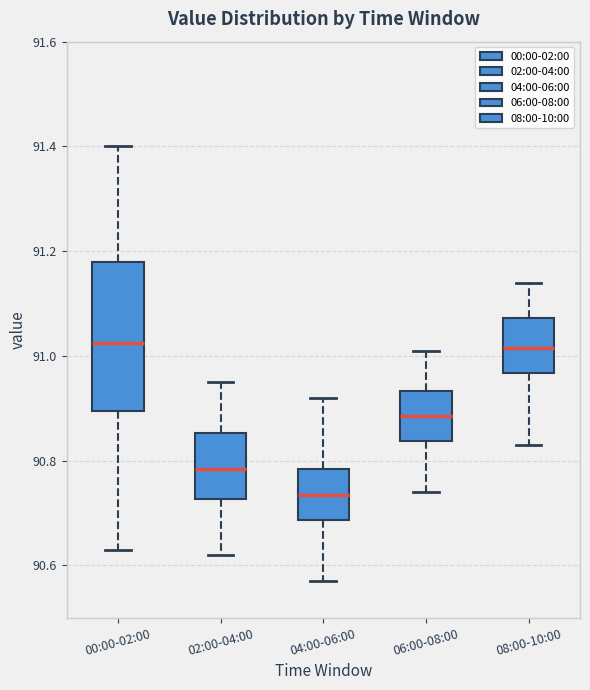

Where does the upper whisker of the box for 02:00-04:00 end on the y-axis? The values are not printed on the chart, so give them approximately, as read against the axis.

90.96